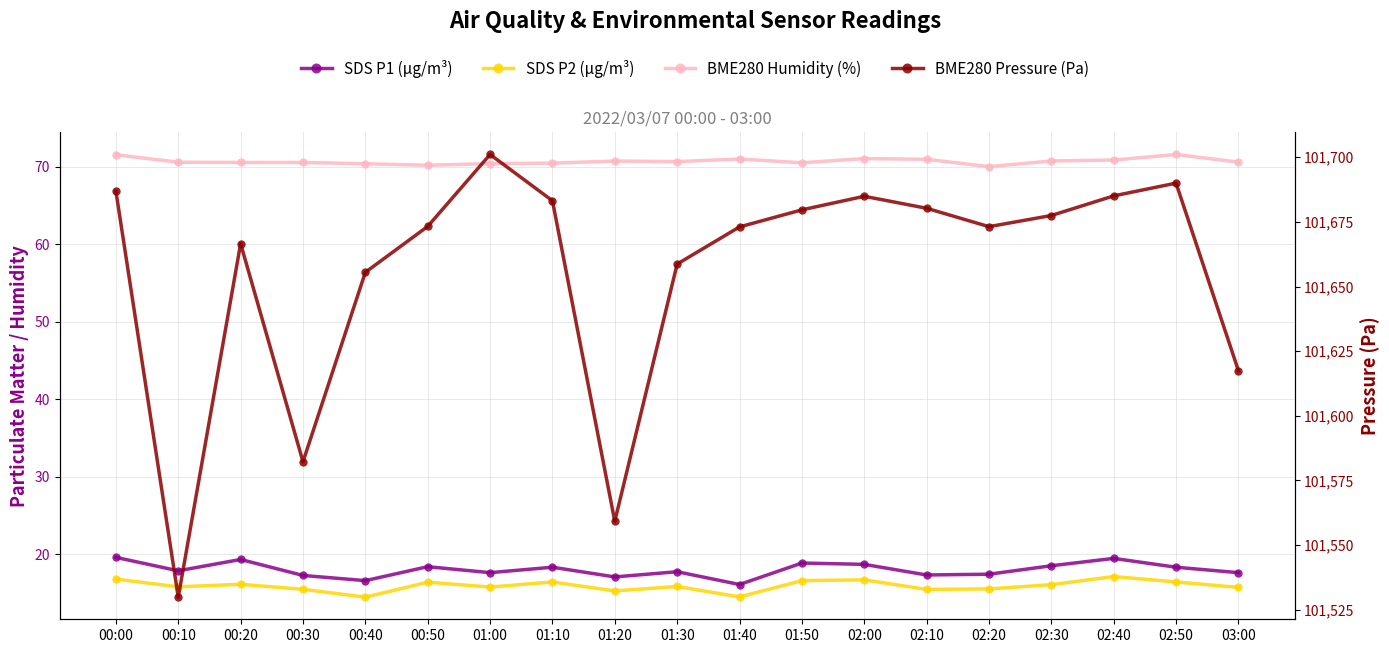

What is the label of the 11th point from the right?

01:20